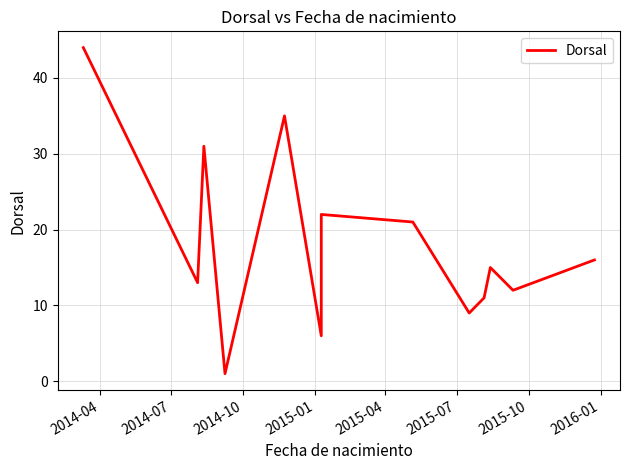

What is the minimum value shown in the chart?

1